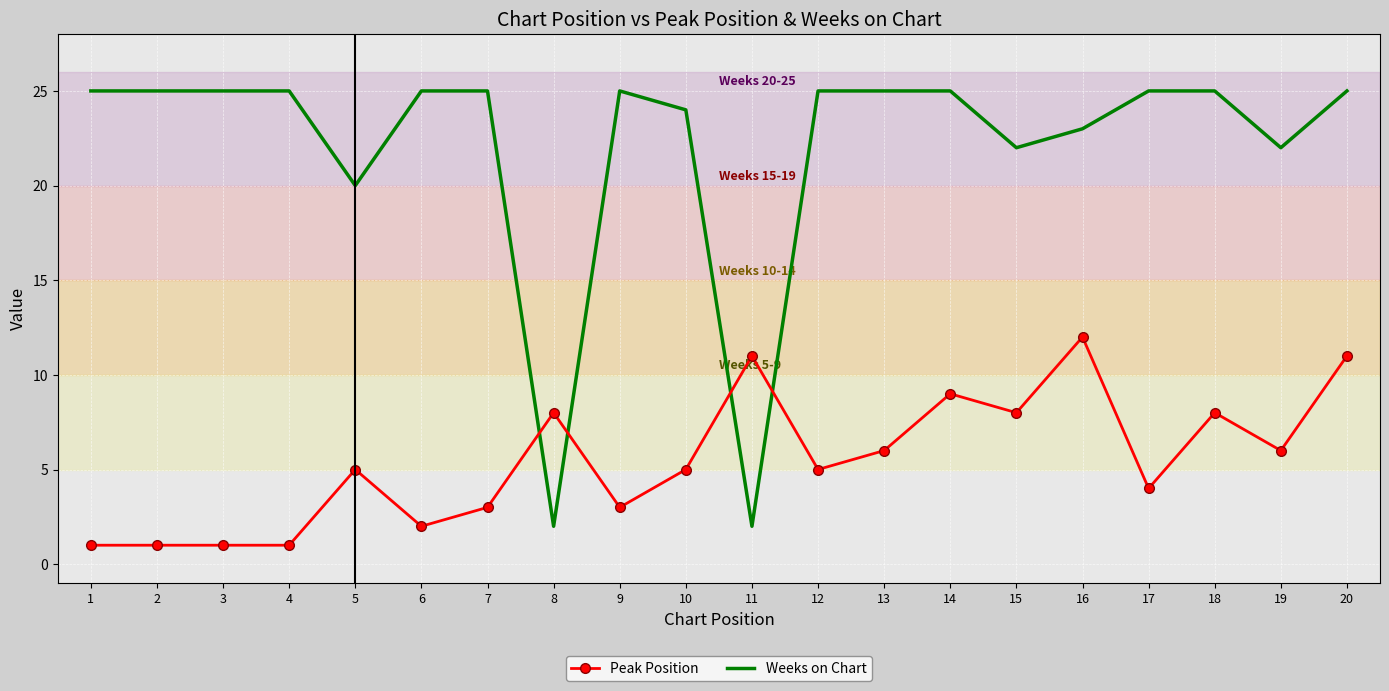

What is the maximum value shown in the chart?

25